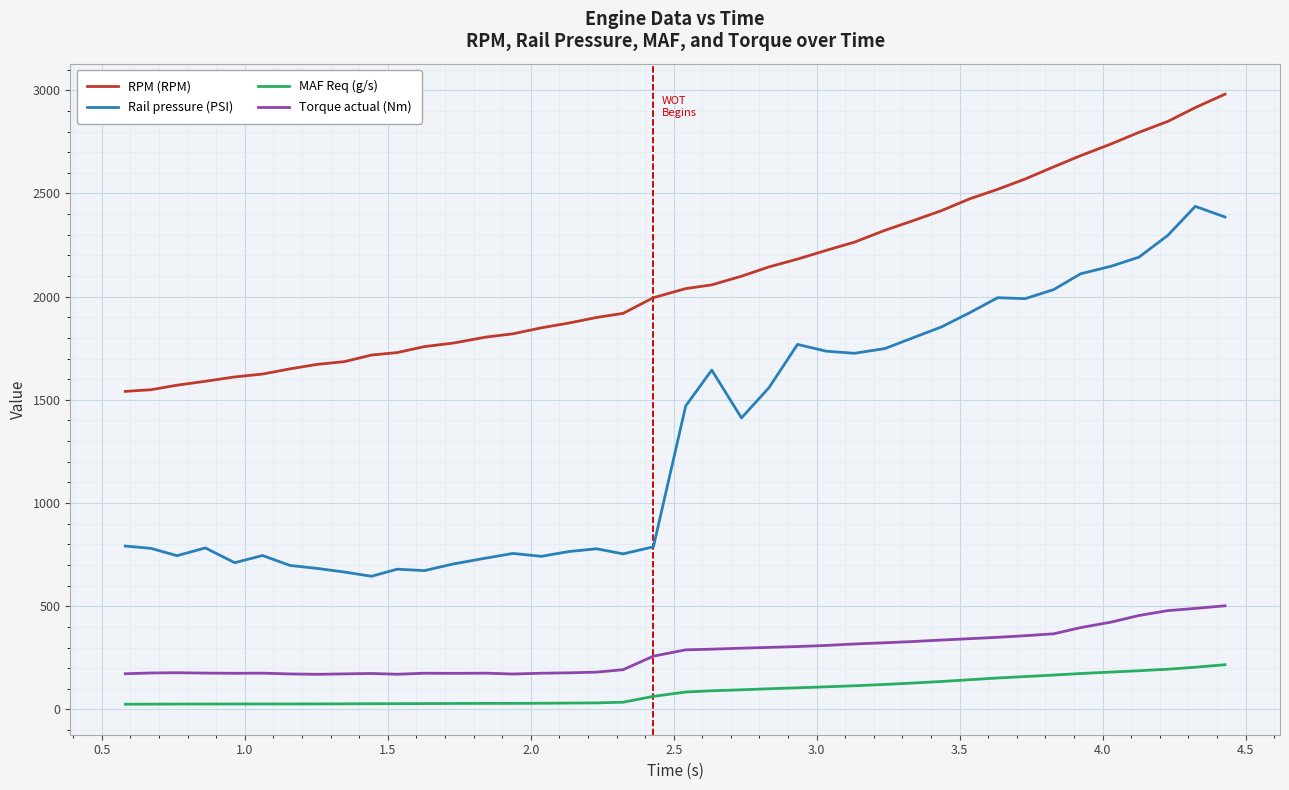

What is the maximum value shown in the chart?

2981.0